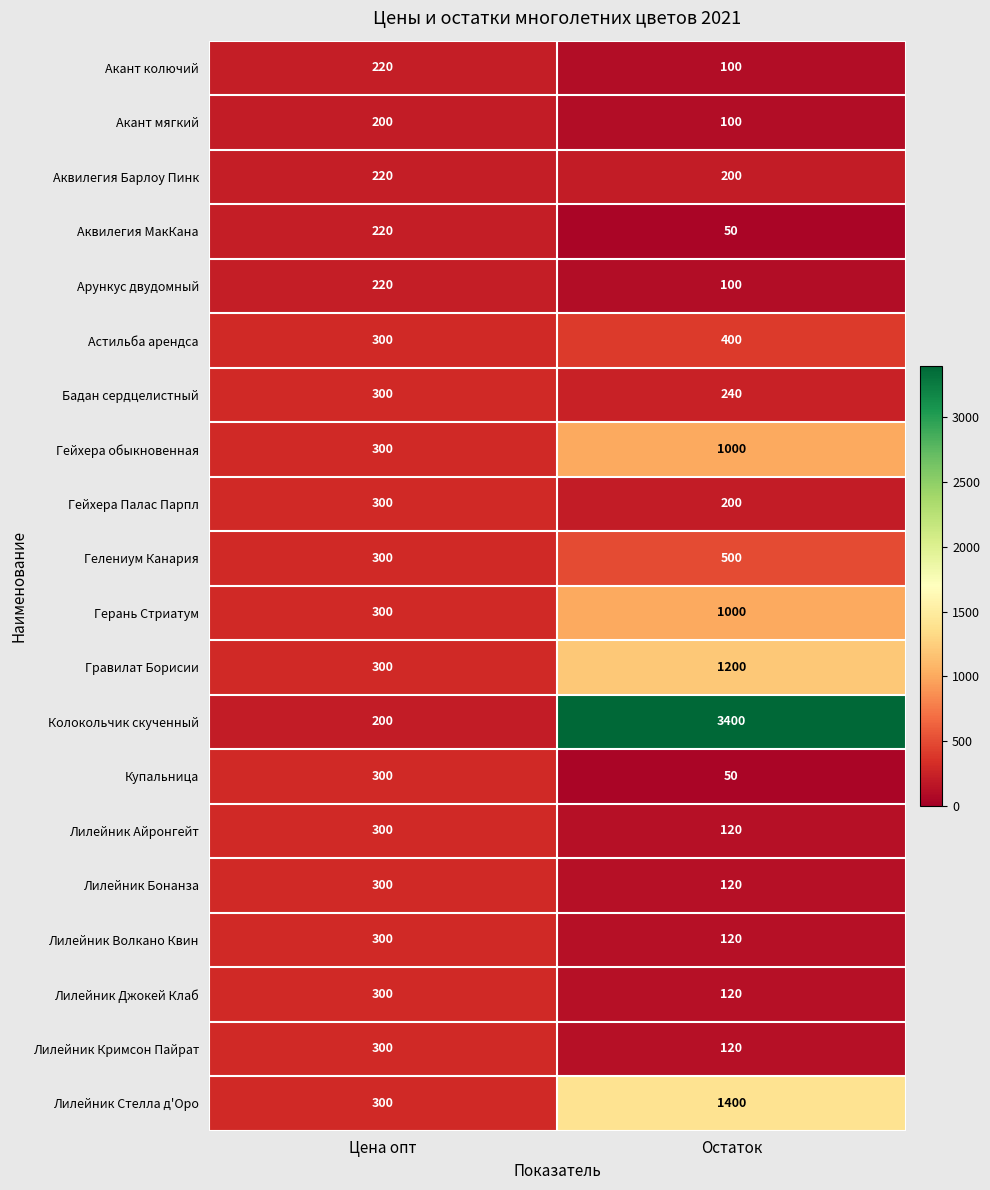

Which category has the lowest value across all series?

Остаток